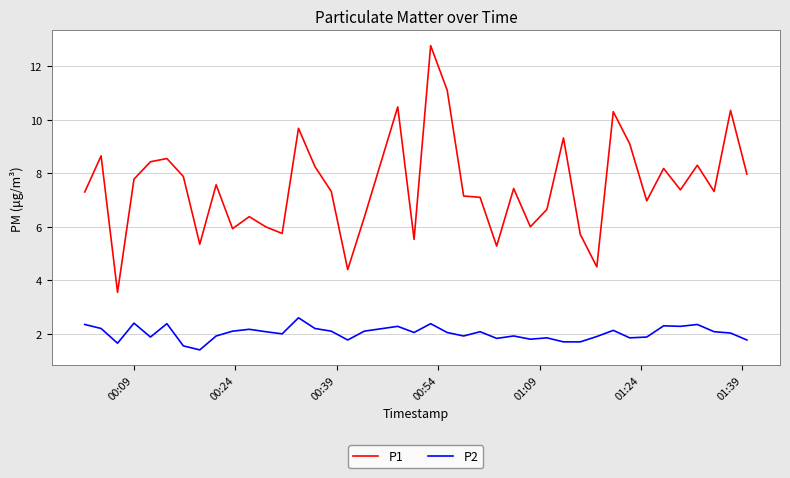

Which series has the largest total across all categories?

P1